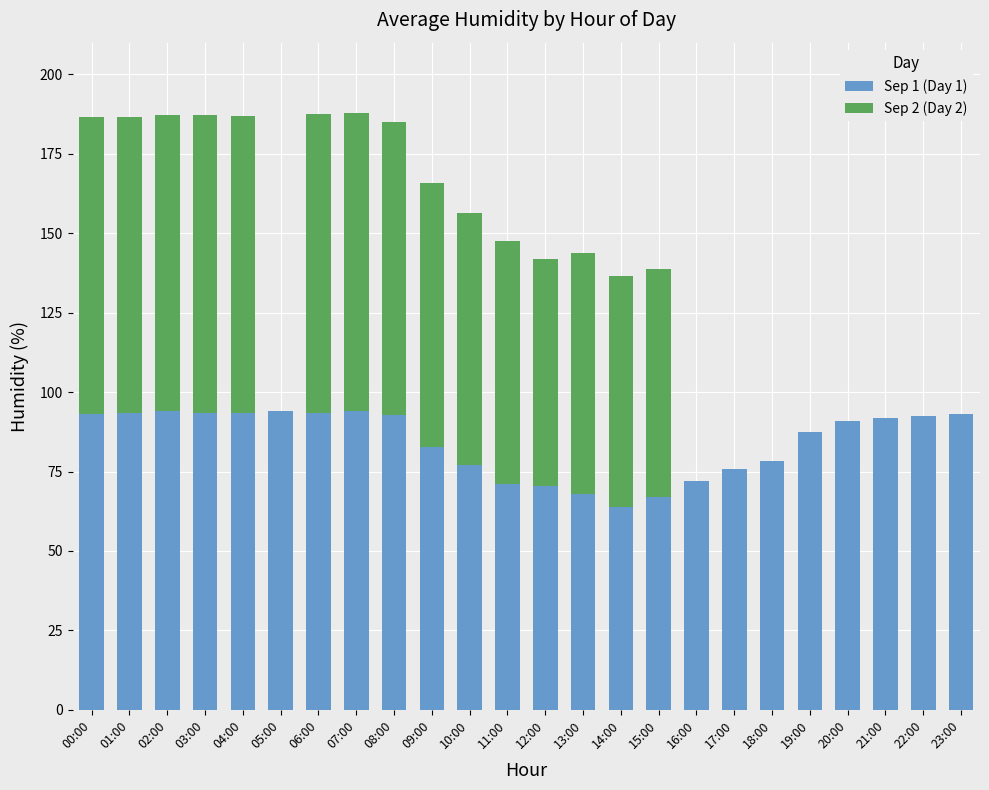

Does the chart contain stacked bars?

Yes